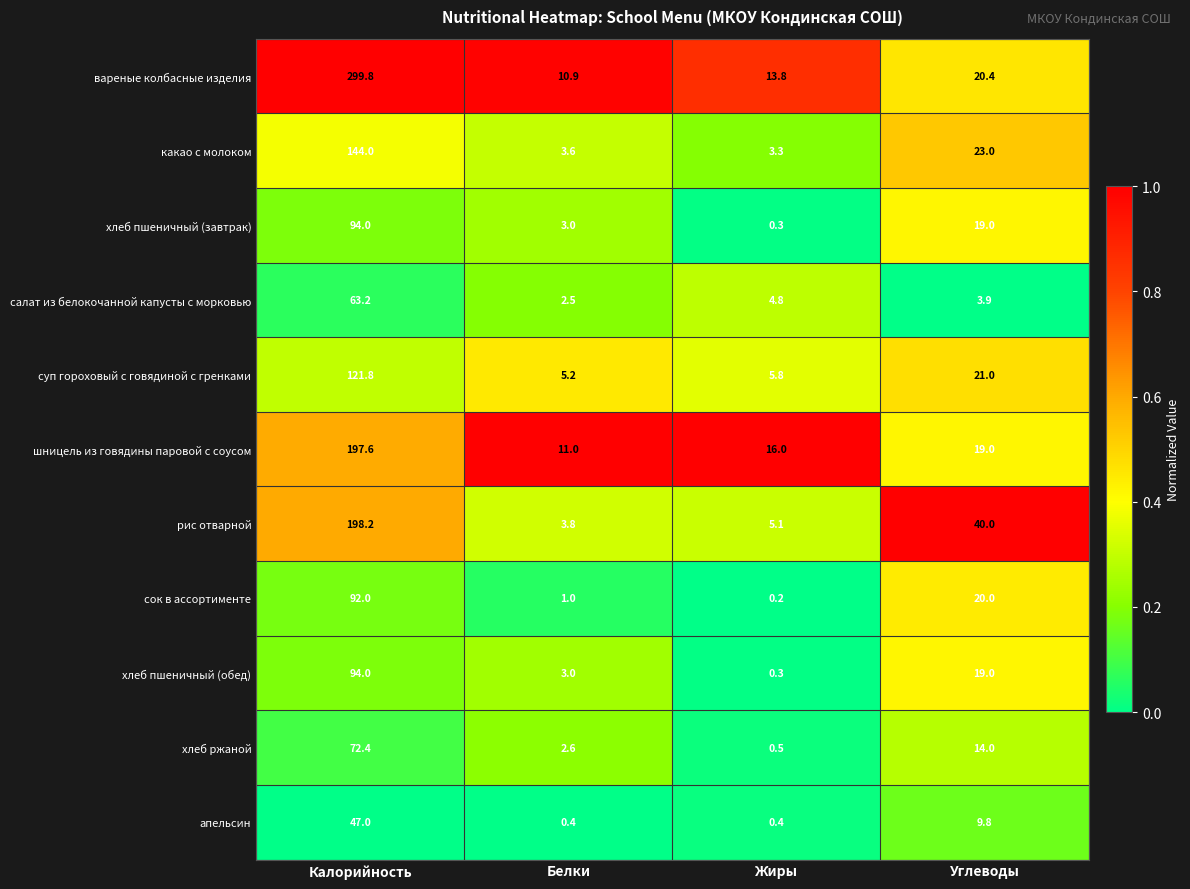

Which series has the widest spread of values?

вареные колбасные изделия